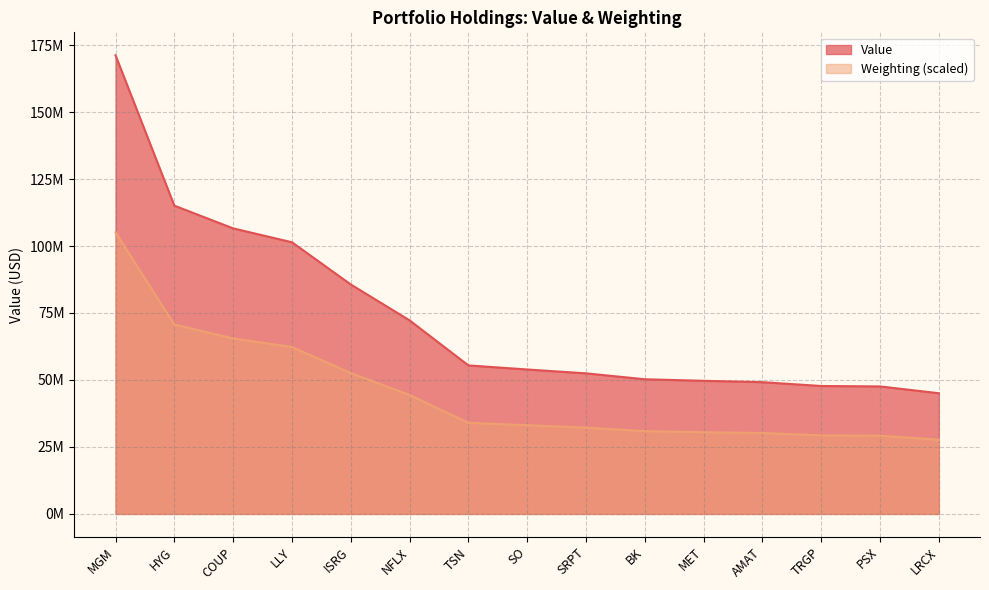

The Weighting series shows 30200000.0 at AMAT. True or false?

True